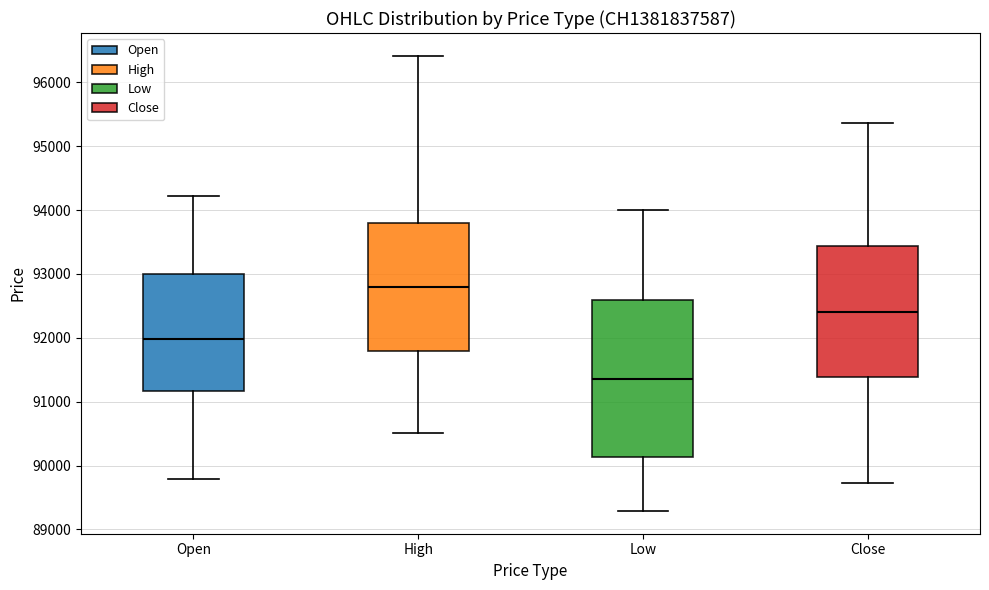

Which box is the tallest, from its lower edge to its upper edge?

Low